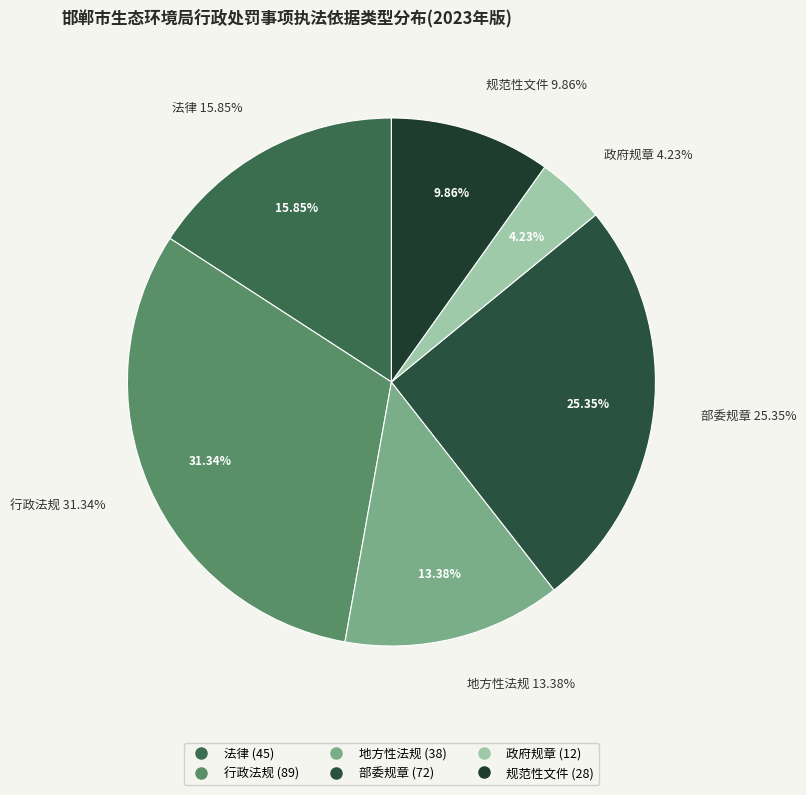

Is the sum of 行政法规 and 地方性法规 greater than half?

No